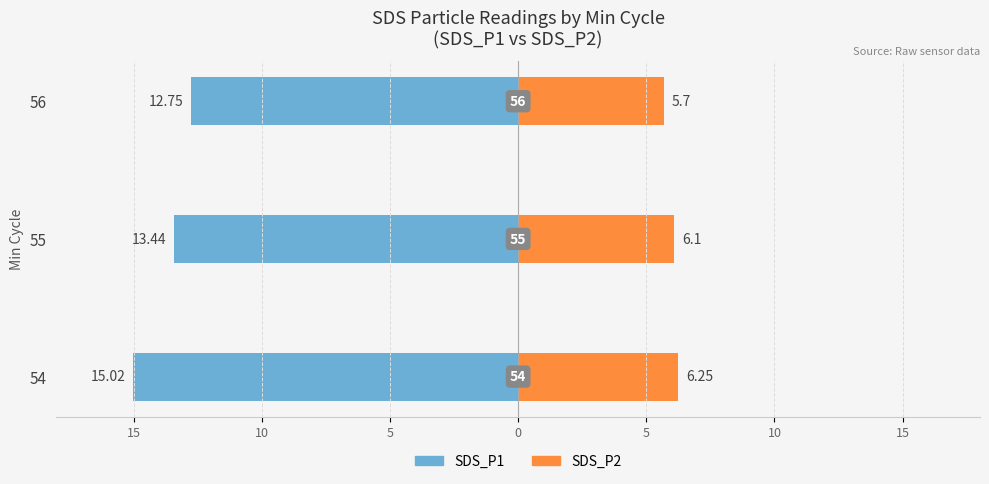

How many values in the SDS_P2 series exceed 6?

2